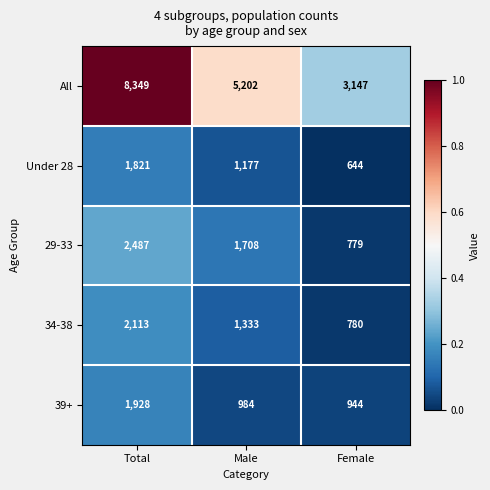

Reading right to left, transcribe all the data shown in this chart.

All: 3147	5202	8349
Under 28: 644	1177	1821
29-33: 779	1708	2487
34-38: 780	1333	2113
39+: 944	984	1928